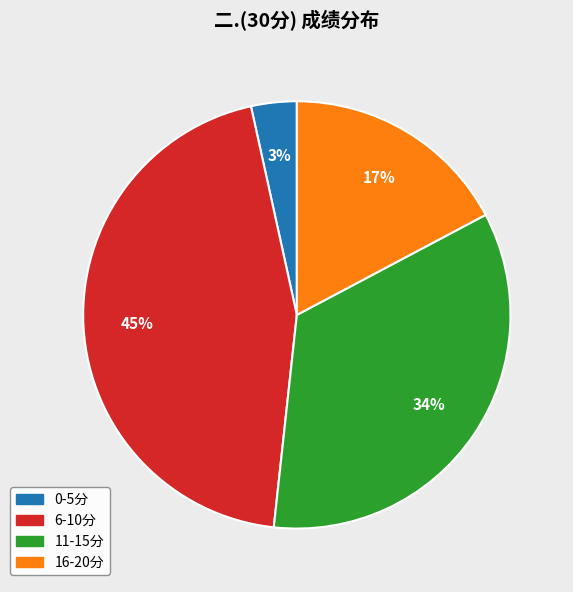

Does any single category account for the majority?

No